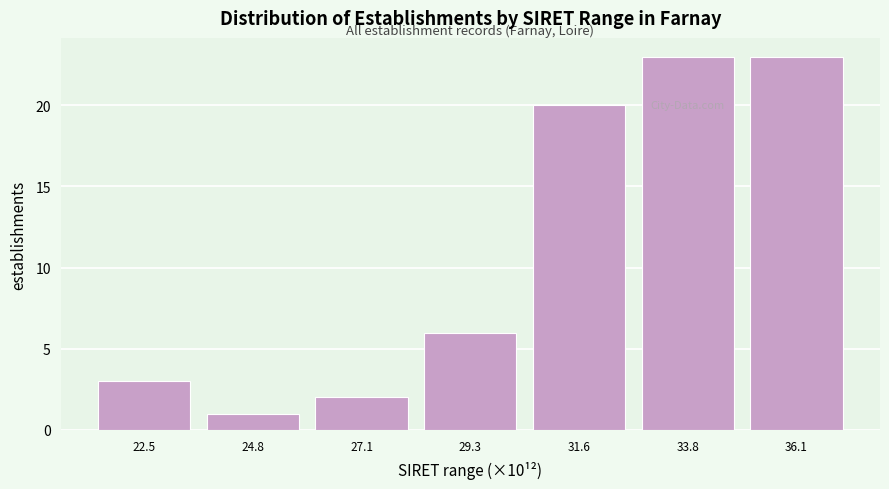

What is the height of the bar covering 23.5 to 26.0 on the x-axis? Neither the bar edges nor the heights are printed on the chart, so give them approximately, as read against the axes.

1